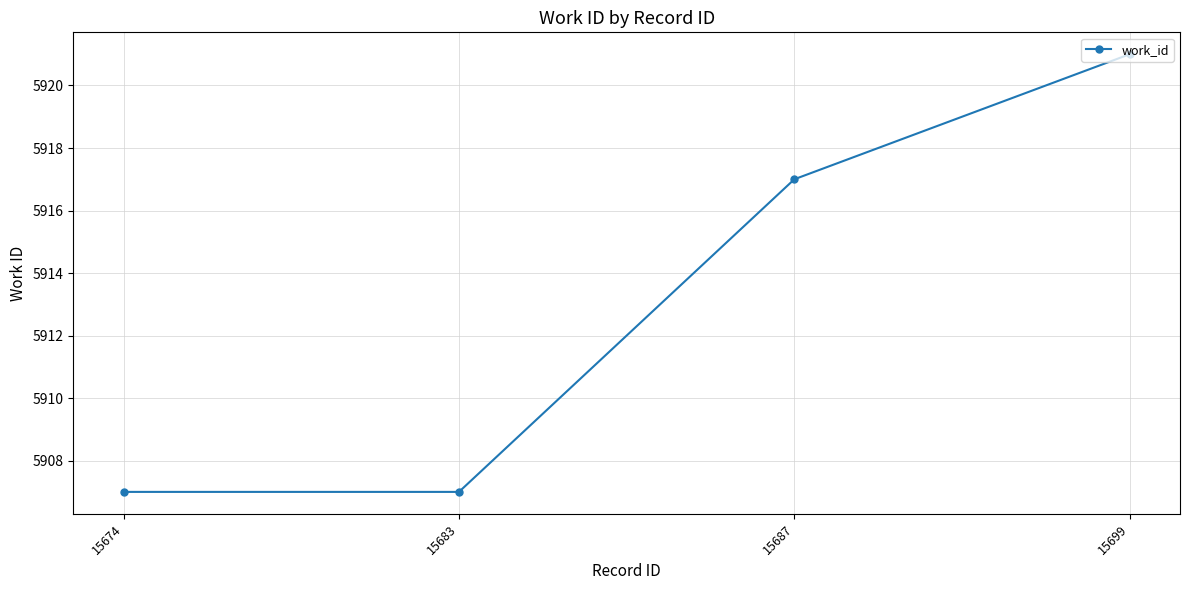

What is the value of the 3rd point from the left?

5917